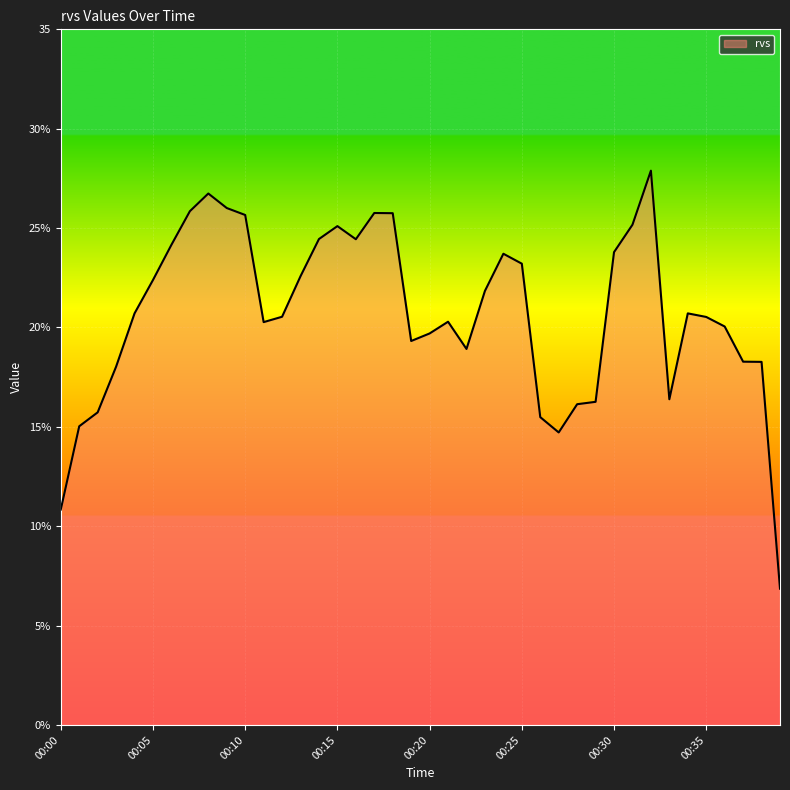

At which category does the data reach its first local valley?

00:11